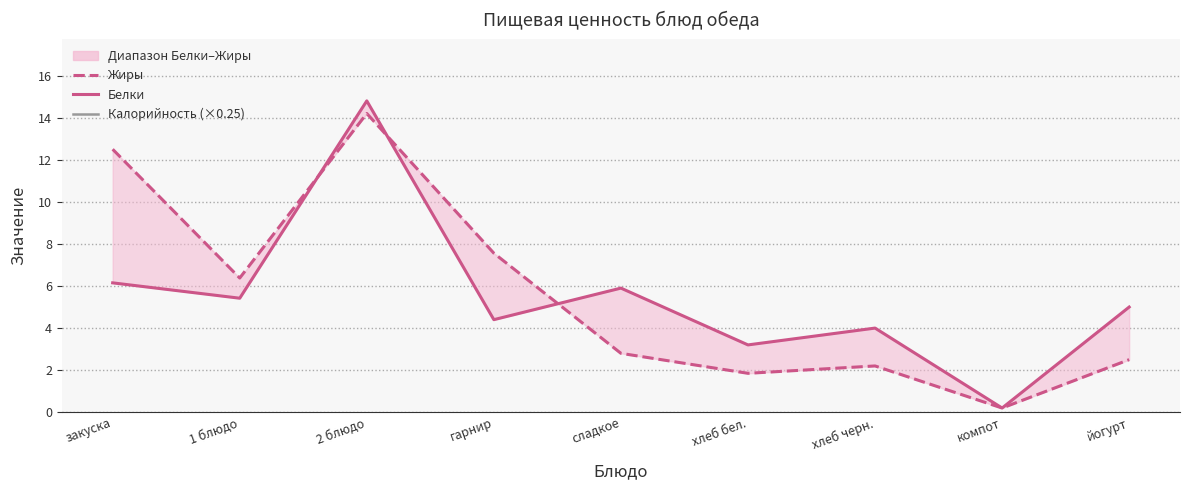

At how many categories does at least one series exceed 16?

9